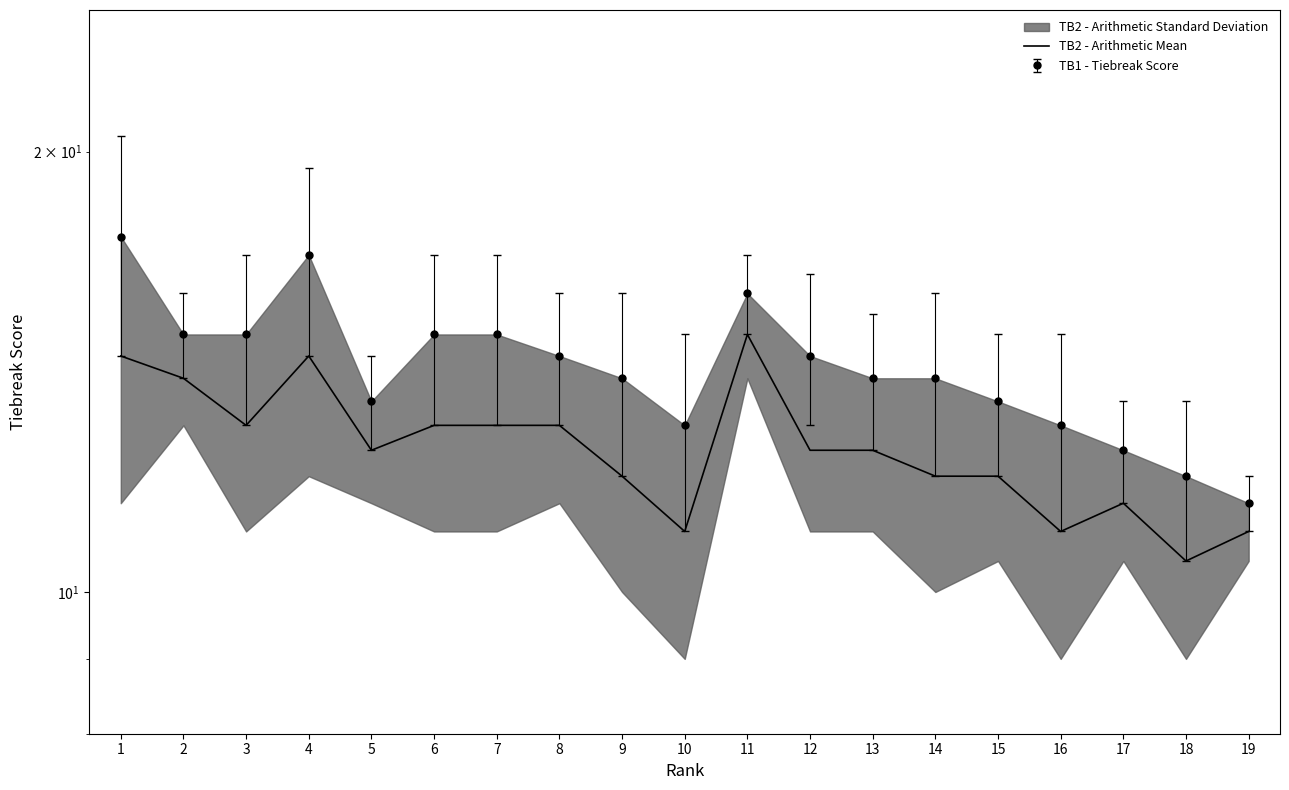

Count the values in the range 11 to 13.

14